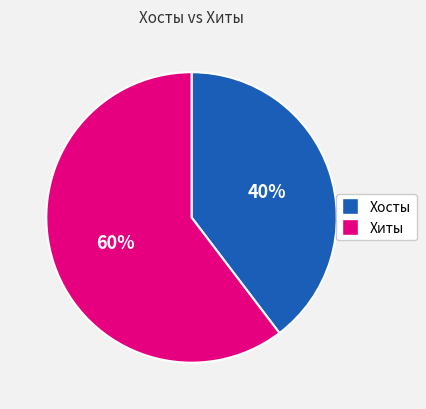

What is the smallest slice in the pie chart?

Хосты